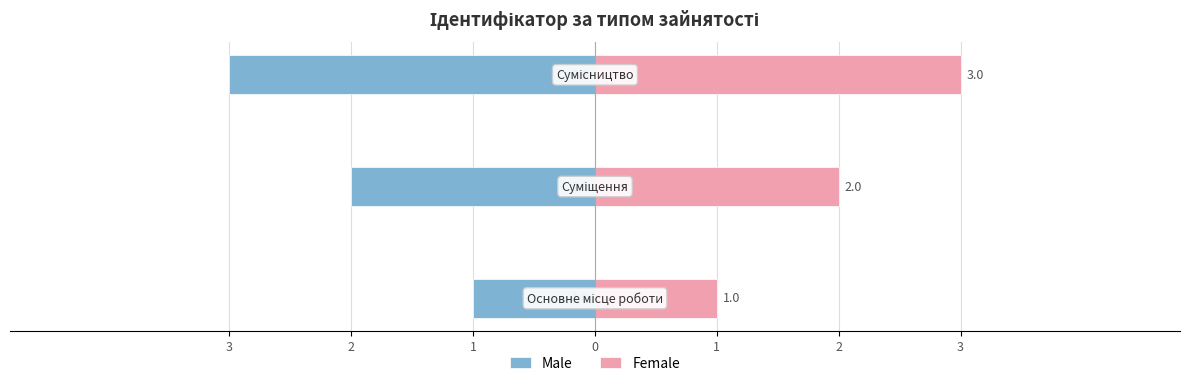

Between 1 and 3, which is larger?

3